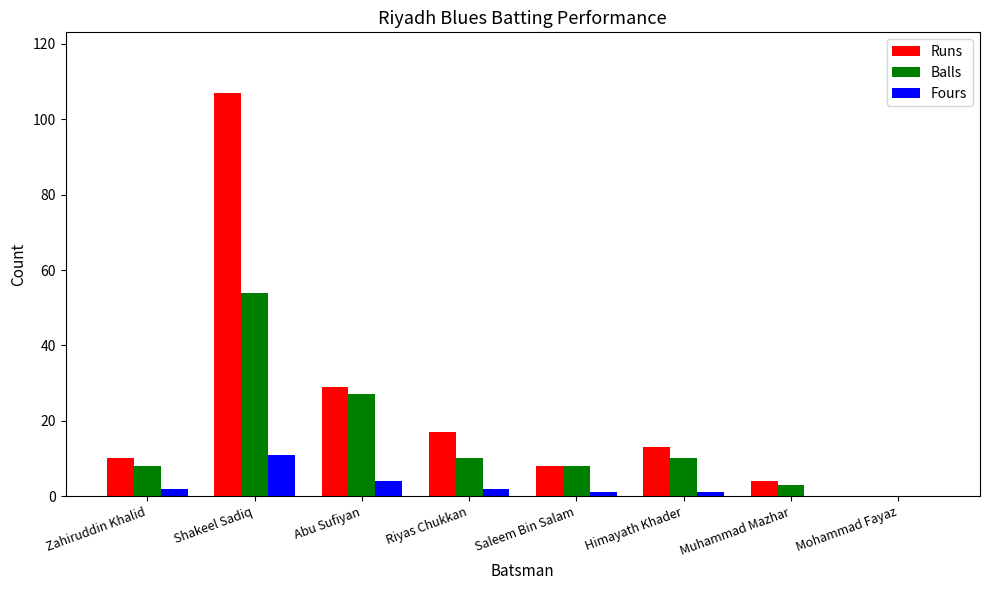

Count the number of data series in this chart.

3